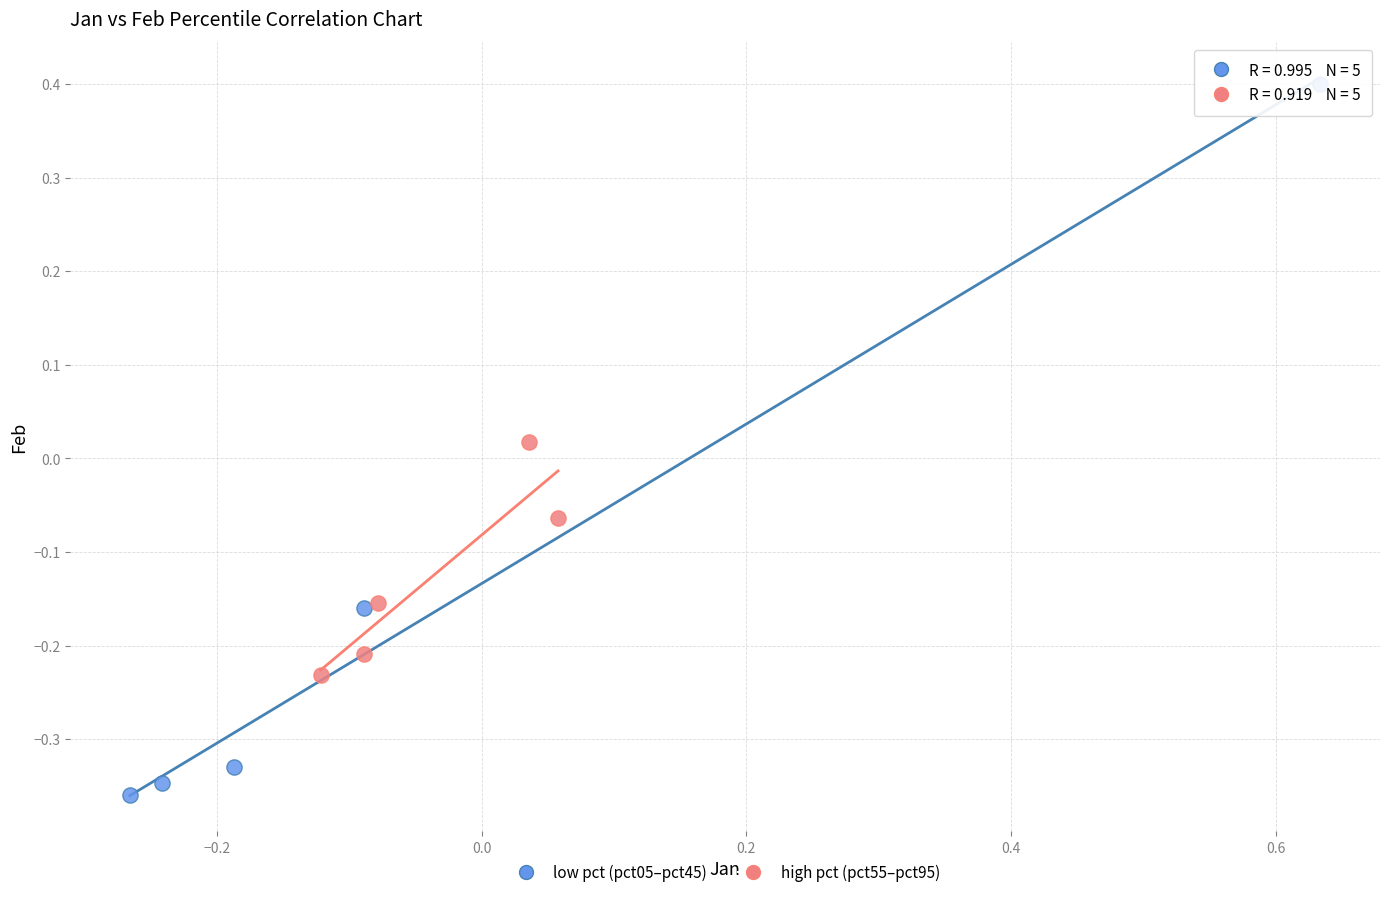

Which series reaches the maximum Y coordinate?

low pct (pct05–pct45)